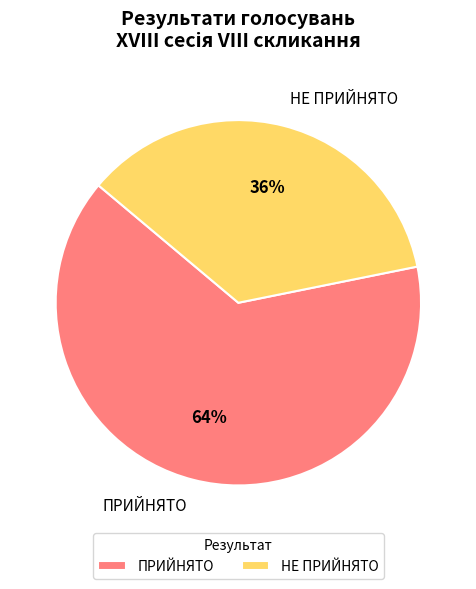

Which category accounts for the majority?

ПРИЙНЯТО